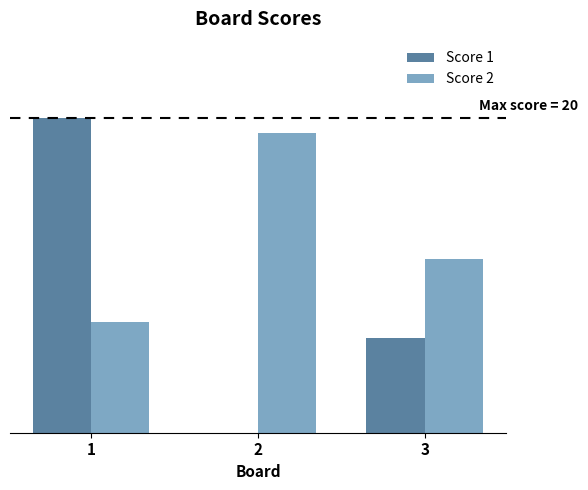

What is the spread (max minus min) of values at 1?

13